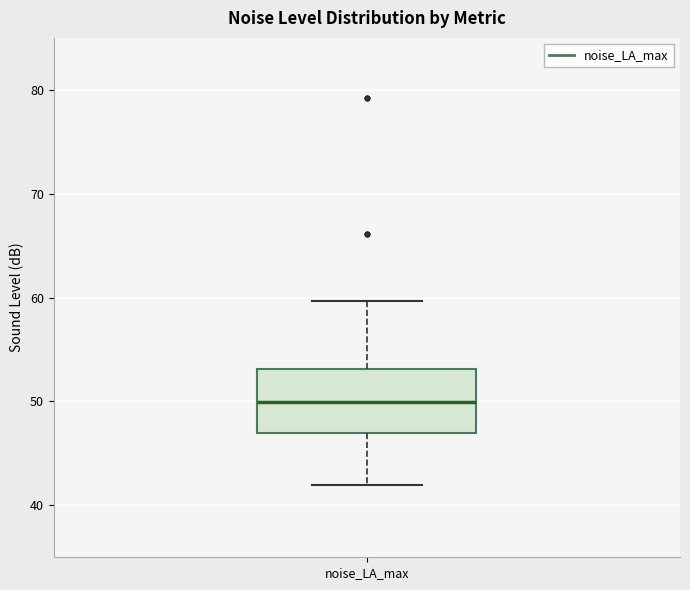

Read this box plot against the y-axis: the position of the median line, the range covered by the box, and the ends of both whiskers. The values are not printed on the chart, so give them approximately, as read against the axis.

median 50, box 47 to 53, whiskers 42 to 60